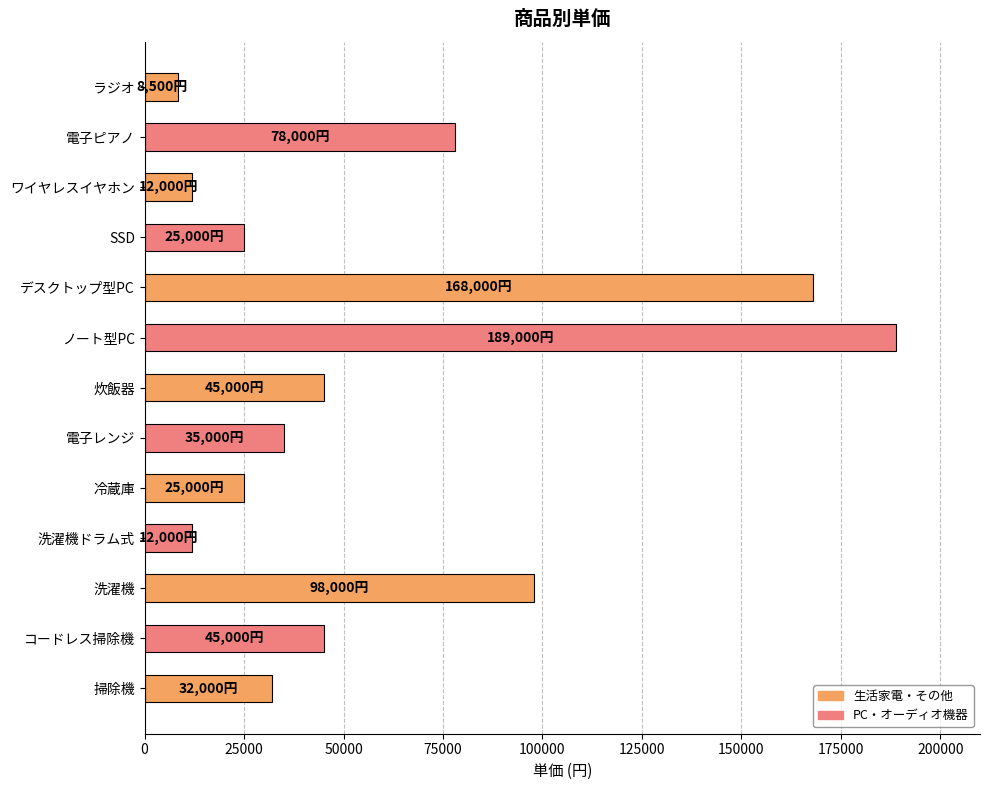

How many series are shown in this chart?

1